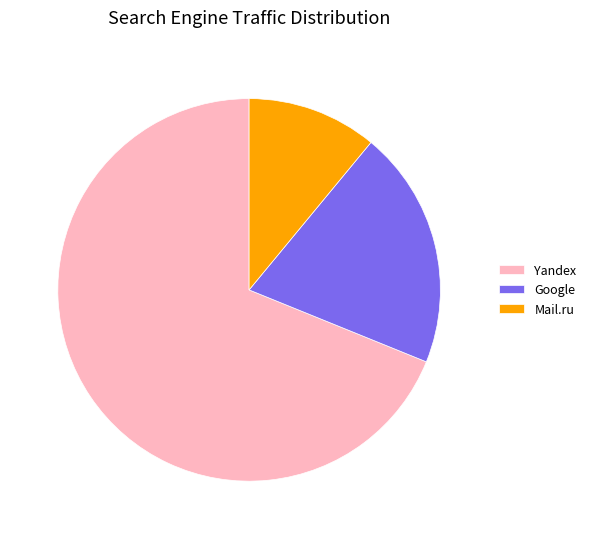

Is there a majority slice in this chart?

Yes